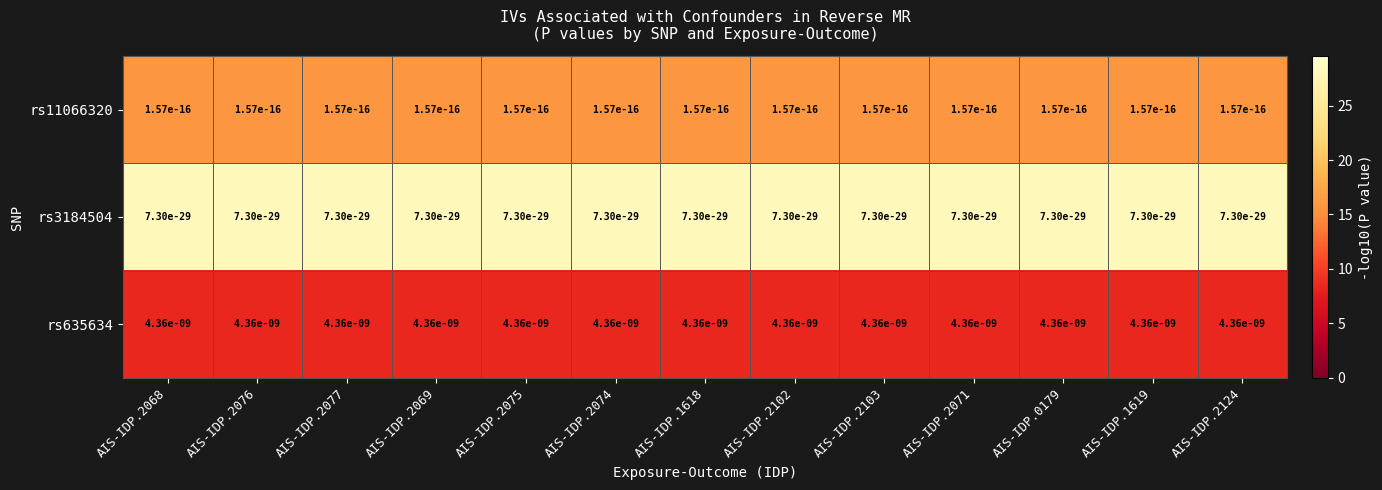

At how many categories does at least one series exceed 0?

13